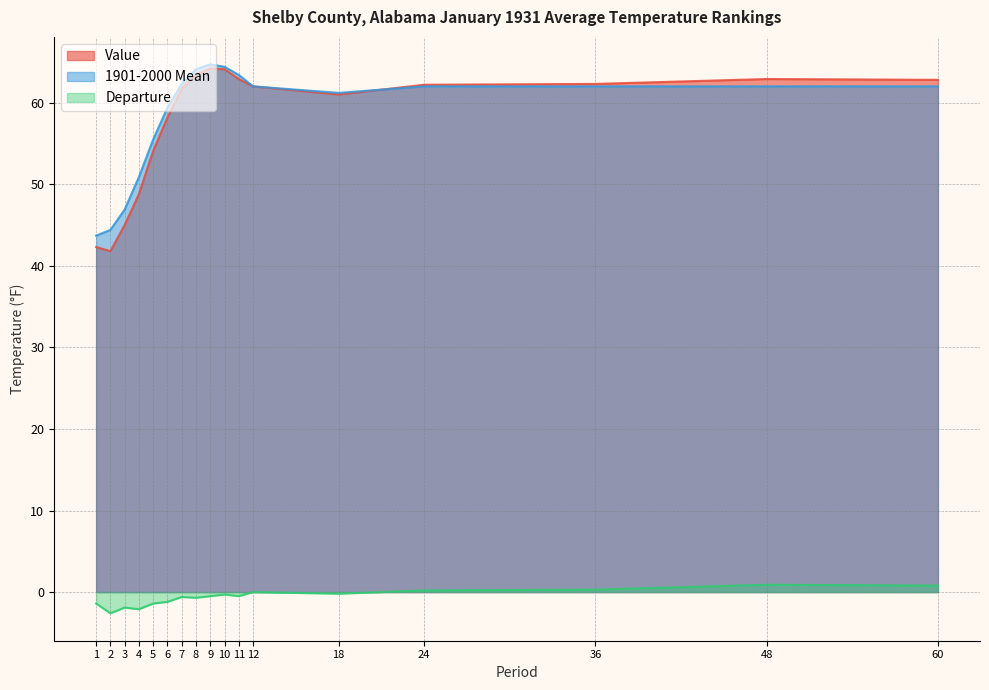

Where is the first local maximum for Departure?

3